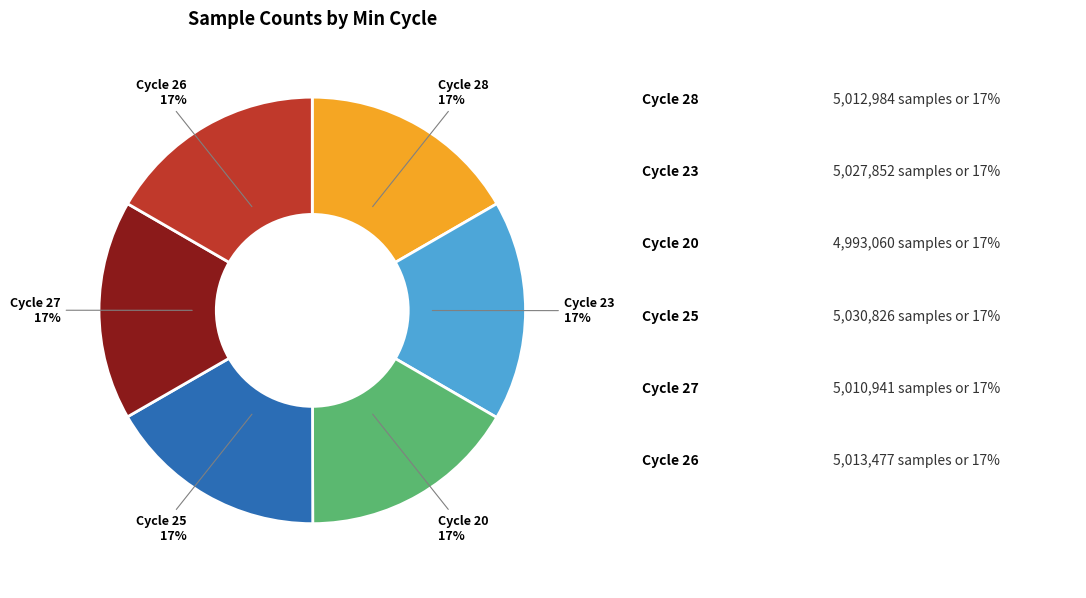

To the nearest percent, what is the average slice percentage?

17%